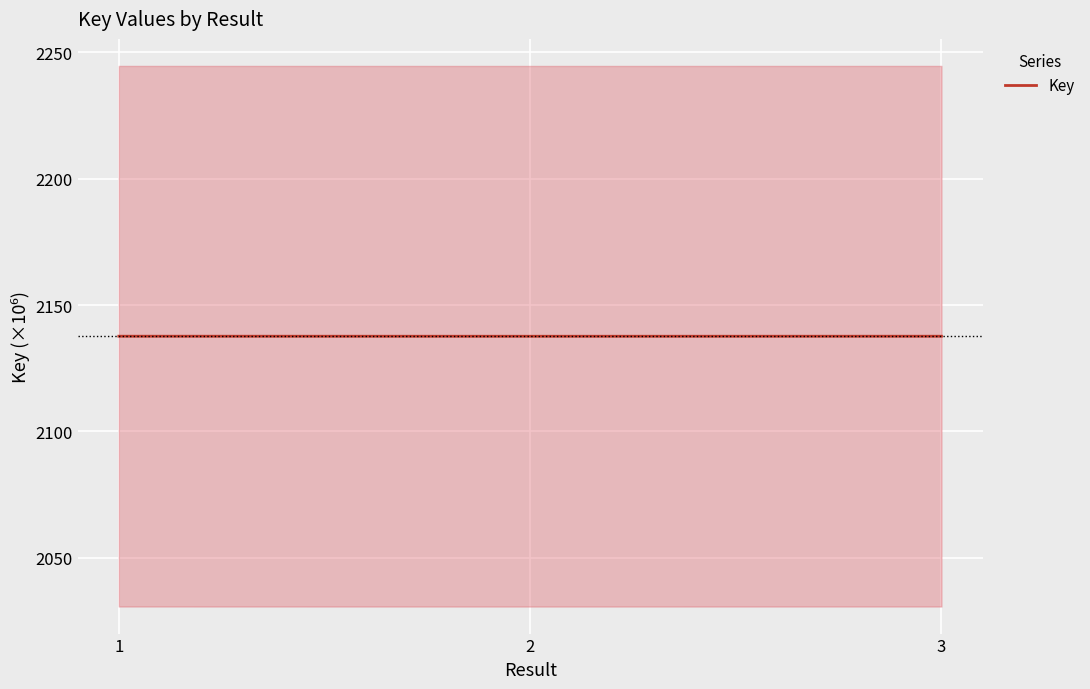

How many values are between 2137 and 2138?

3